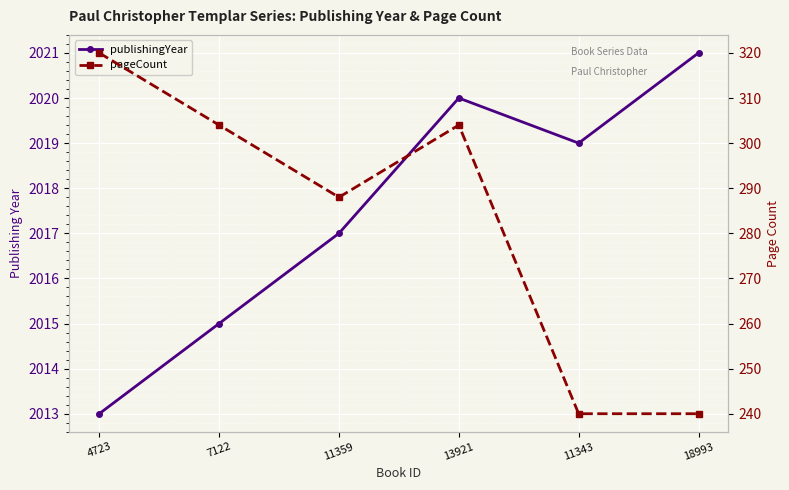

At which category does the chart reach its minimum across all series?

11343